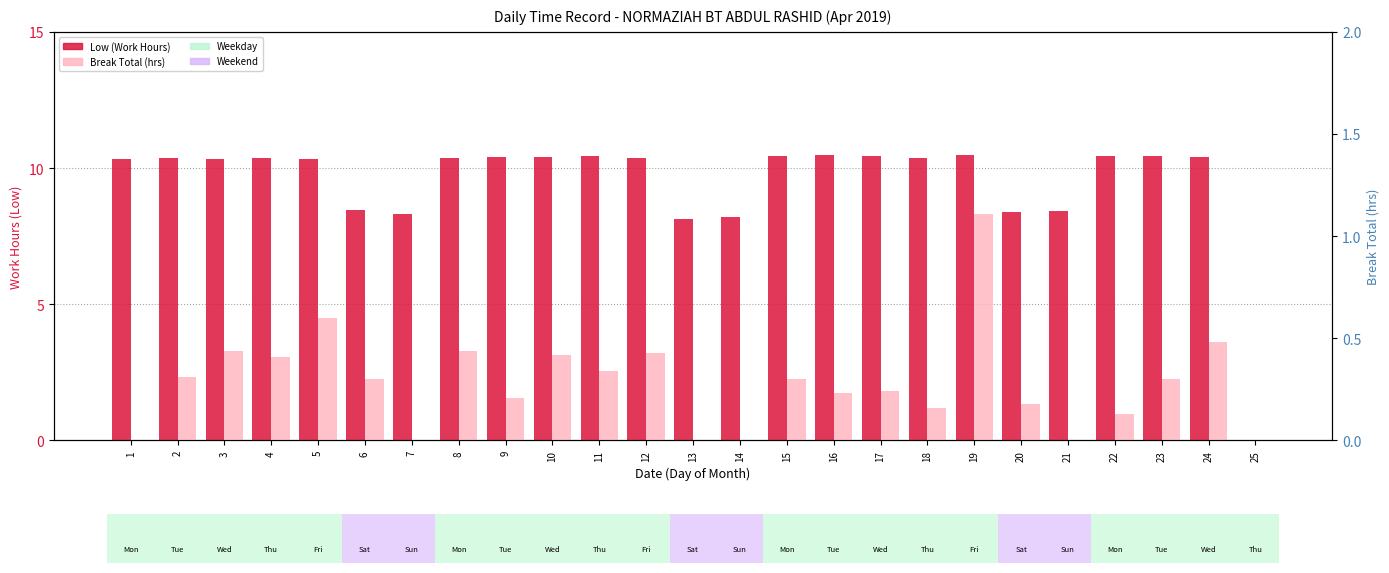

At which category does the chart reach its peak across all series?

16